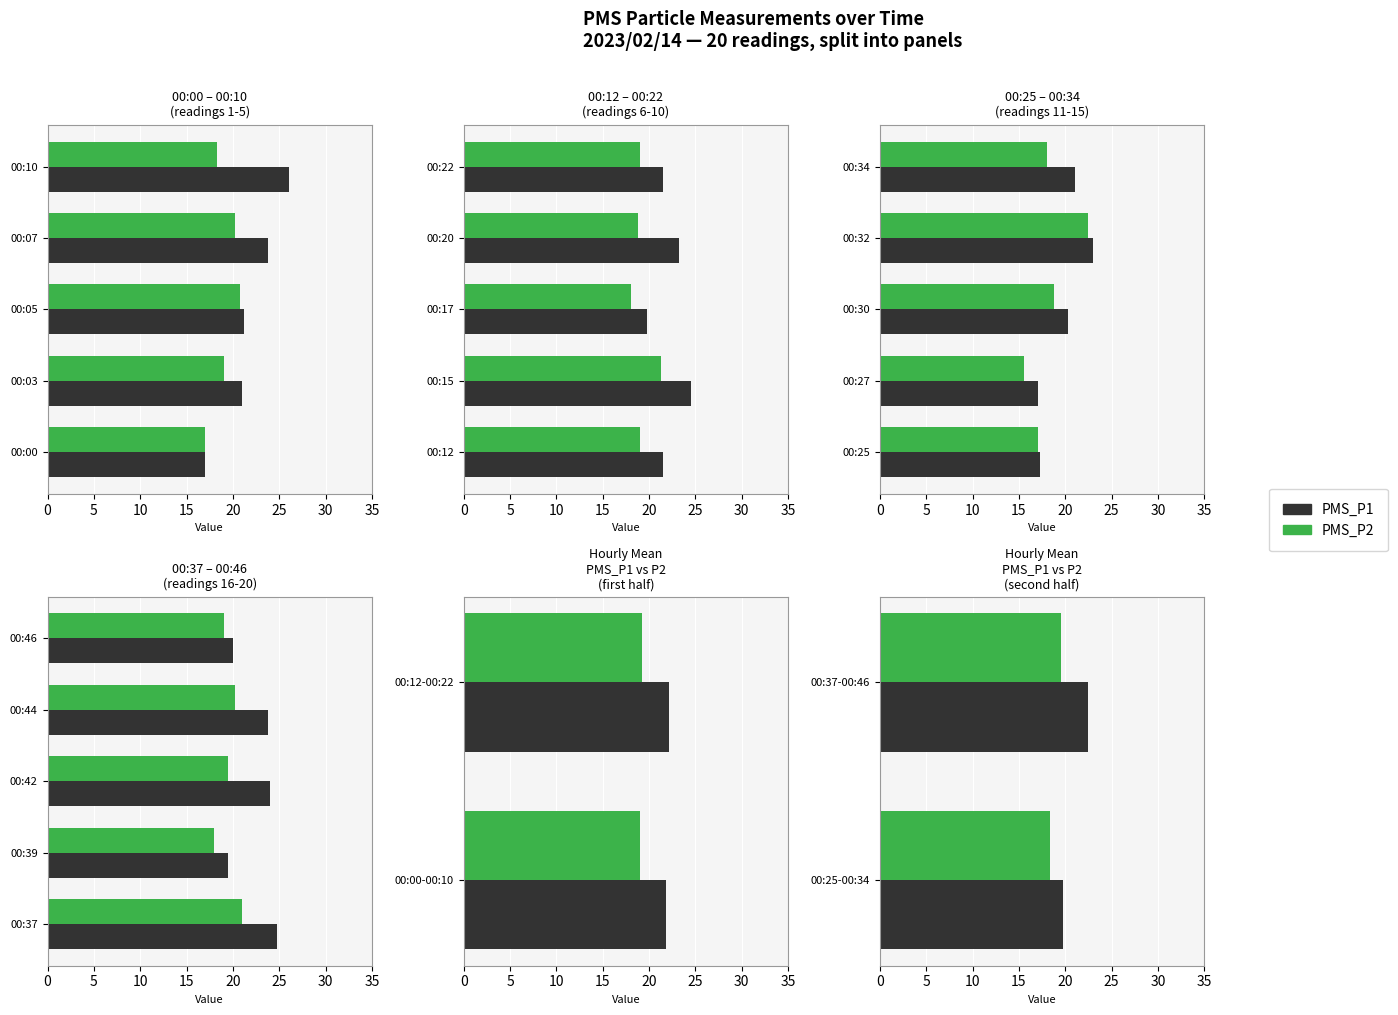

Where does the PMS_P2 series first go above 19?

00:37-00:46